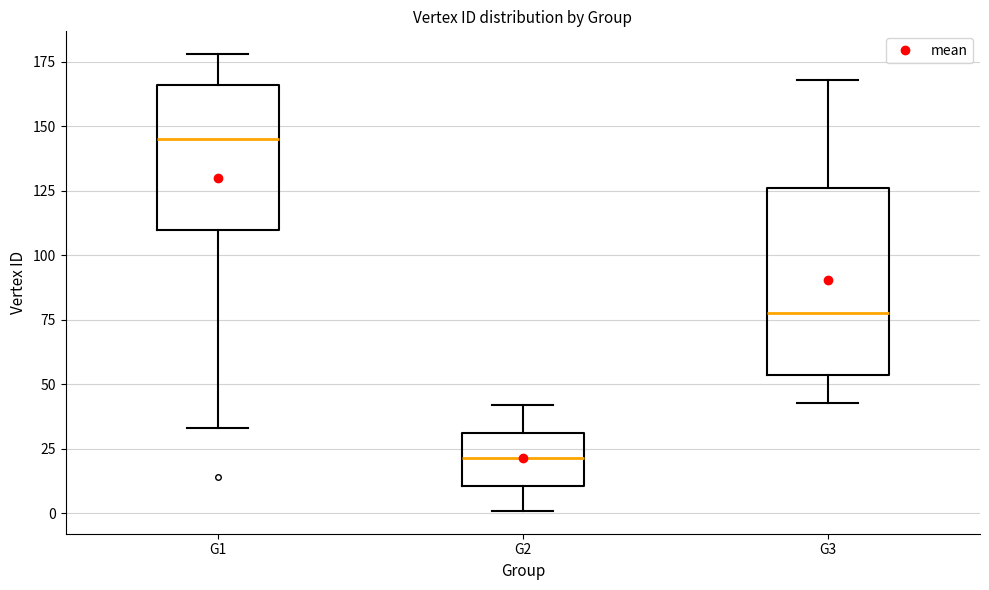

Reading left to right, transcribe this box plot: for each box, give where its median line is, the range the box spans, and where its two whiskers end, as read against the y-axis. The values are not printed on the chart, so give them approximately, as read against the axis.

G1: median 145, box 110 to 165, whiskers 35 to 180
G2: median 20, box 10 to 30, whiskers 0 to 40
G3: median 80, box 55 to 125, whiskers 45 to 170